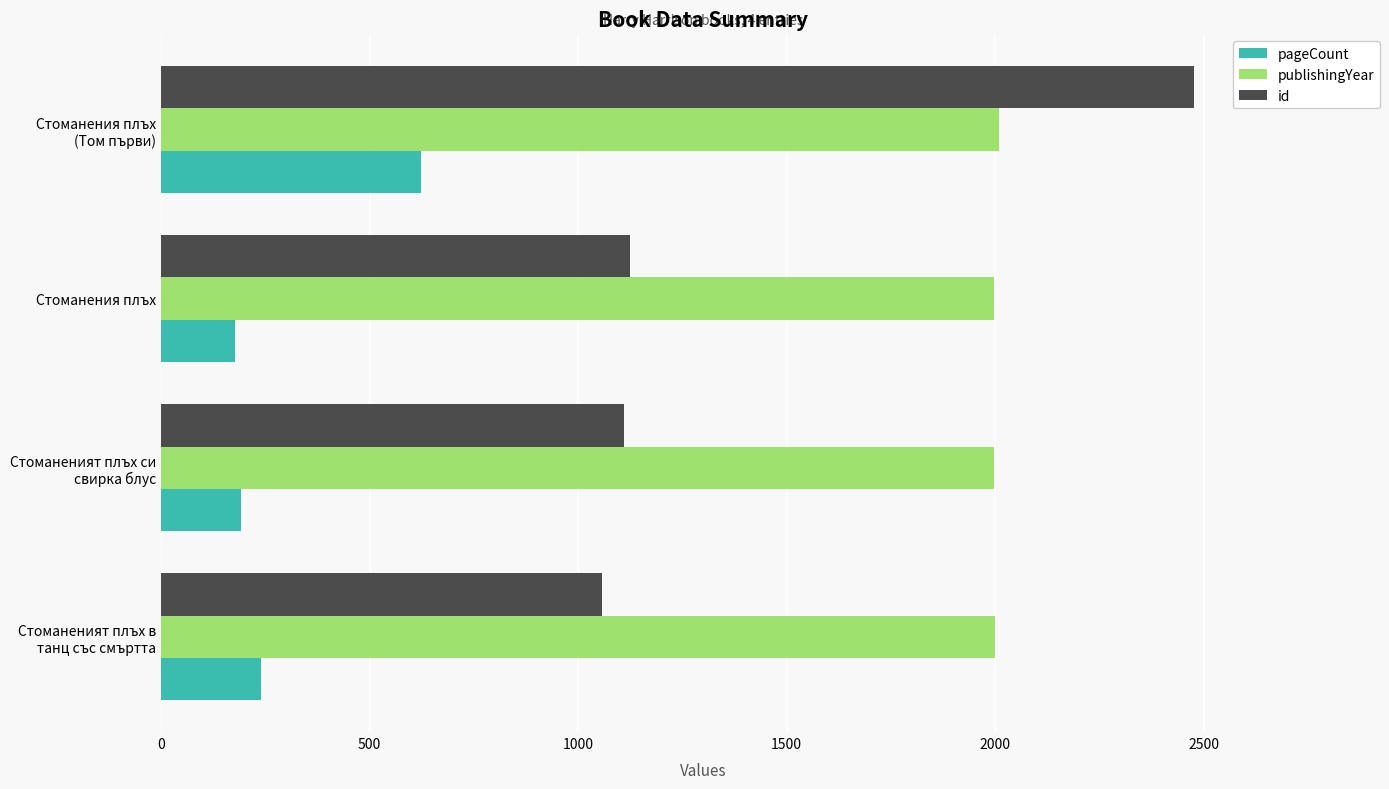

Rank the series at Стоманения плъх from lowest to highest value.

pageCount, id, publishingYear